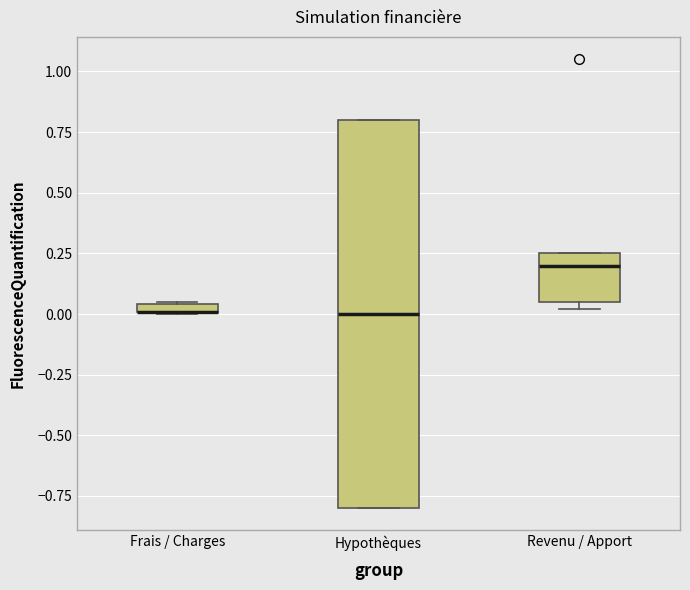

Which box is the tallest, from its lower edge to its upper edge?

Hypothèques